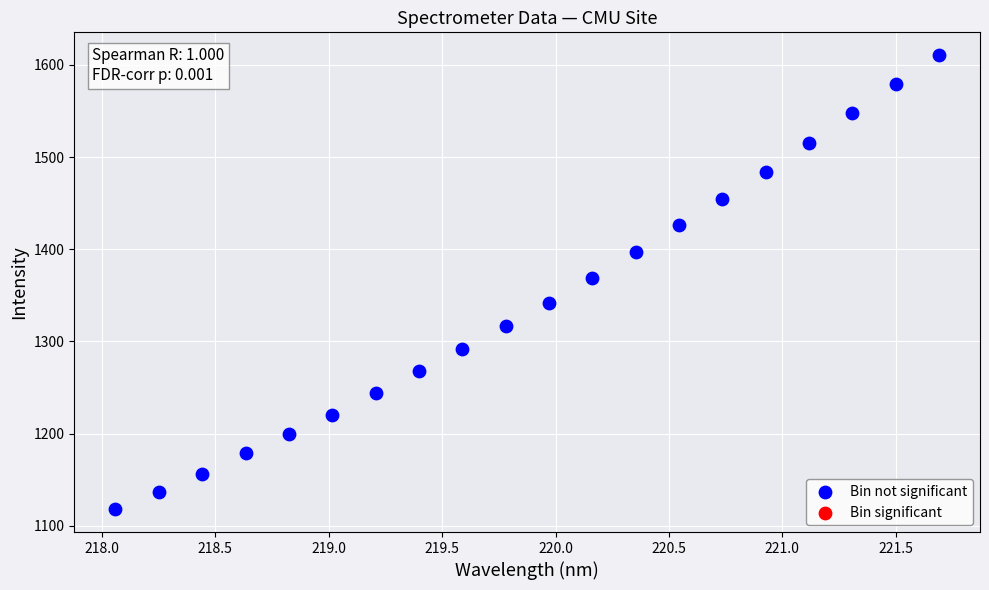

What is the range of Y values (max minus min)?

492.9